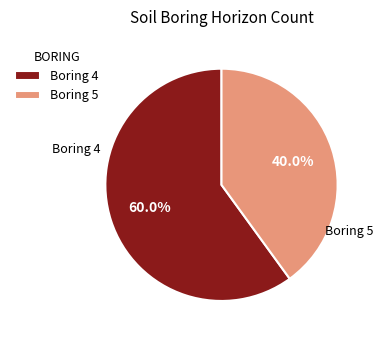

To the nearest percent, what percentage of the pie is Boring 5?

40%